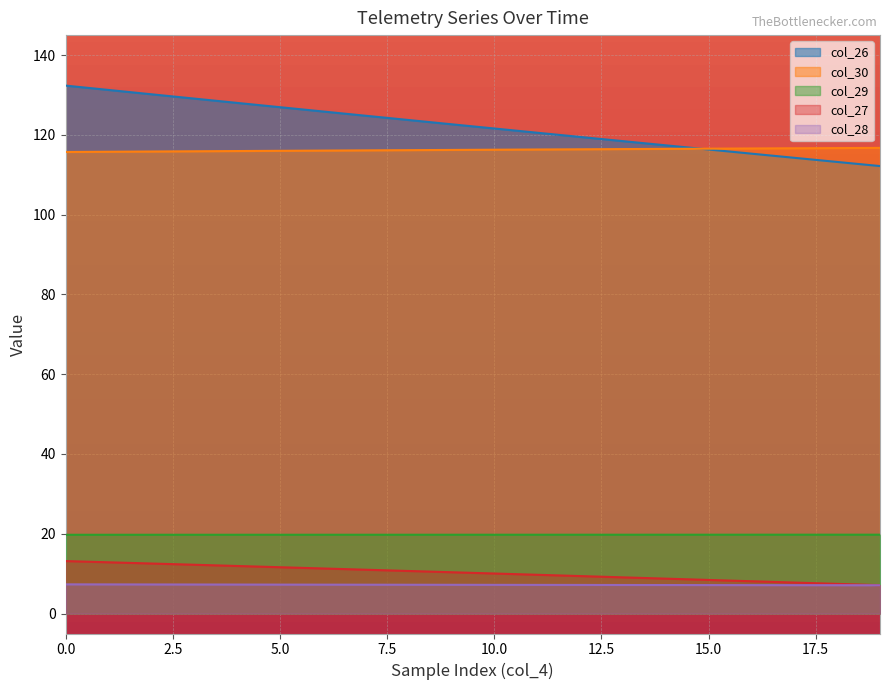

What is the spread (max minus min) of values at 10.0?

114.4